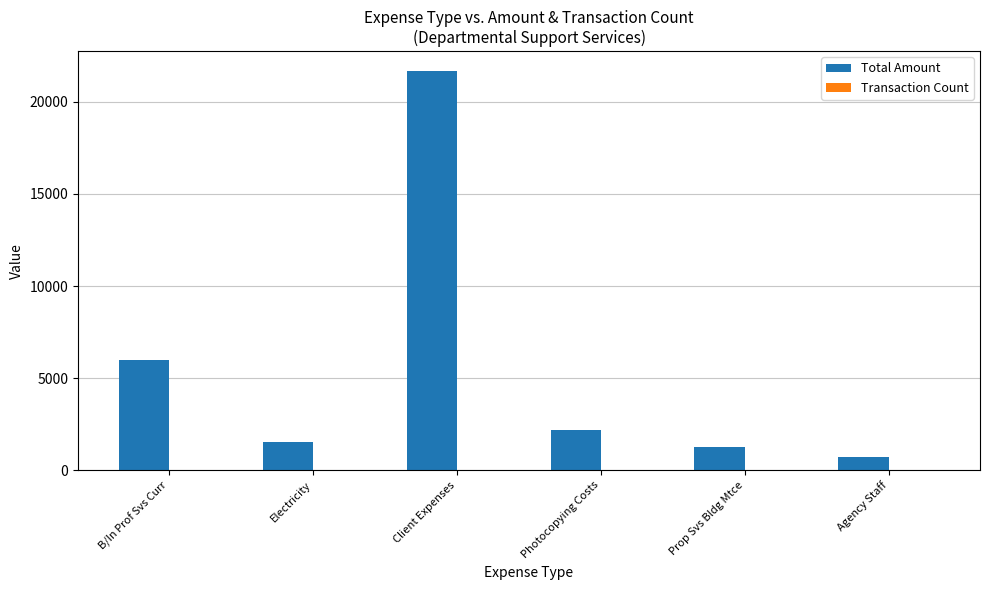

Are the bars horizontal?

No